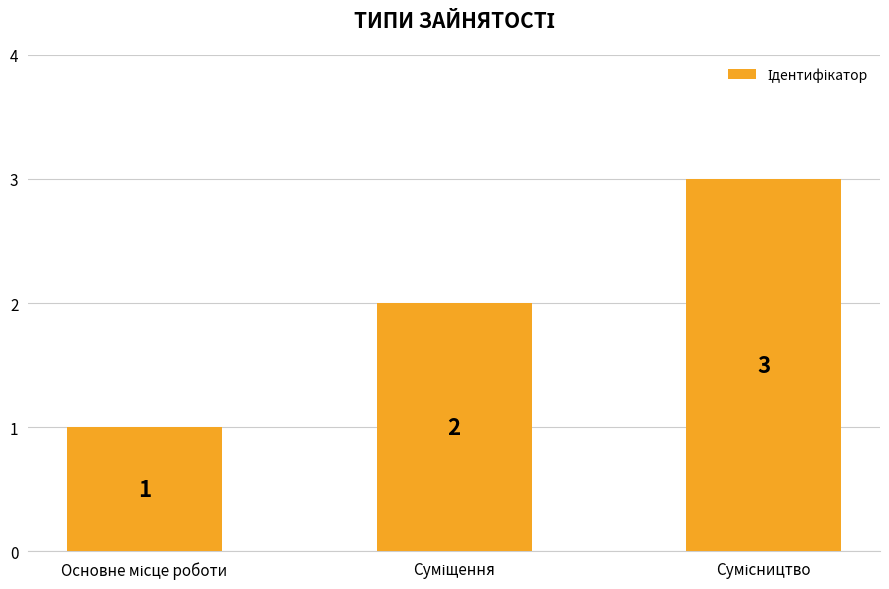

How many data points does each series have?

3